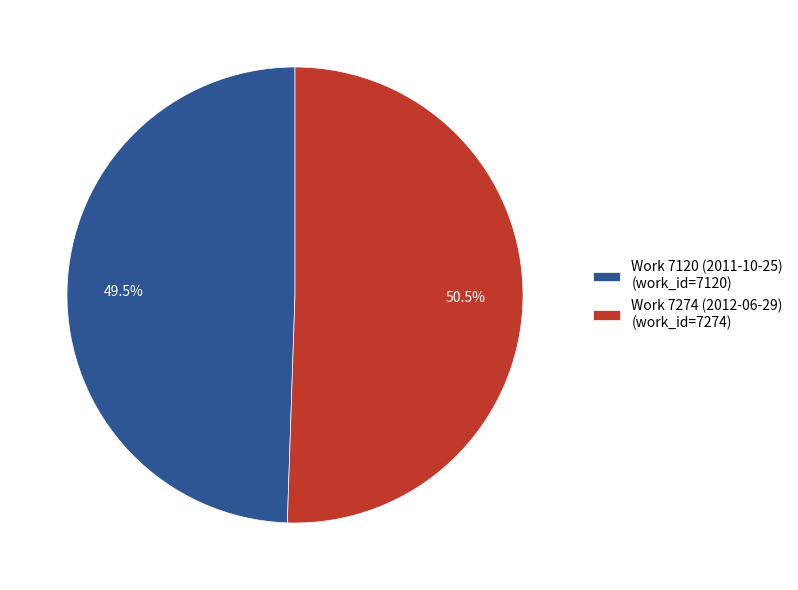

Combined, what portion of the pie is Work 7120 (2011-10-25) and Work 7274 (2012-06-29)?

100.0%